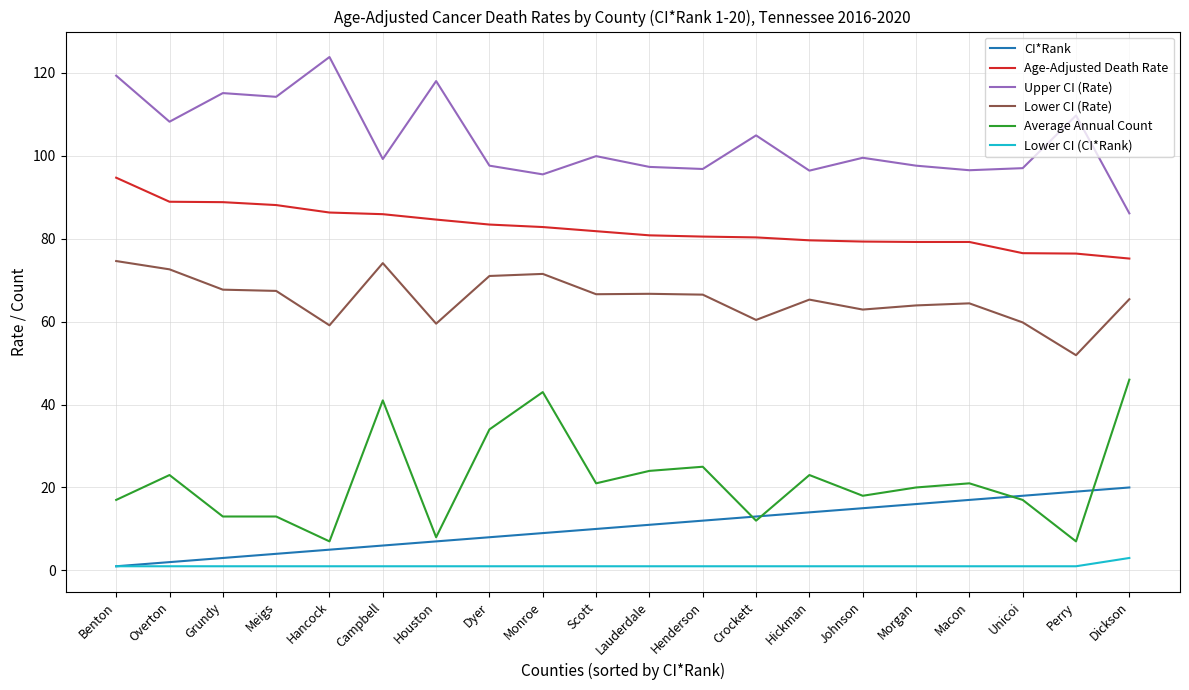

What is the sum of all Average Annual Count values?

433.0